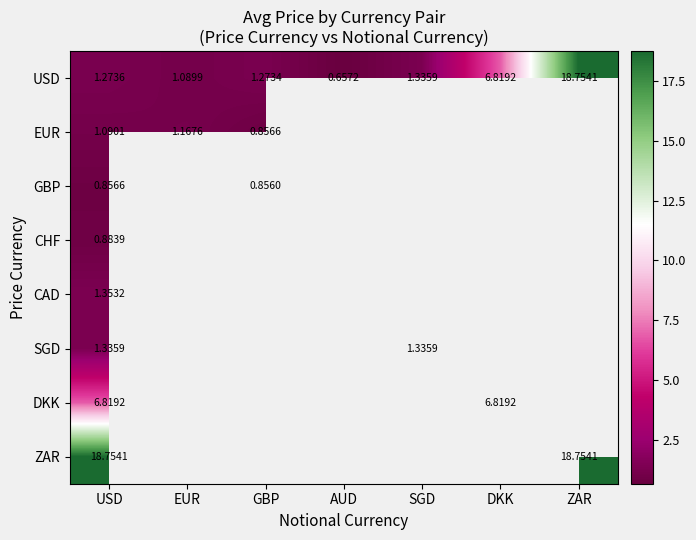

How many data points does each series have?

7